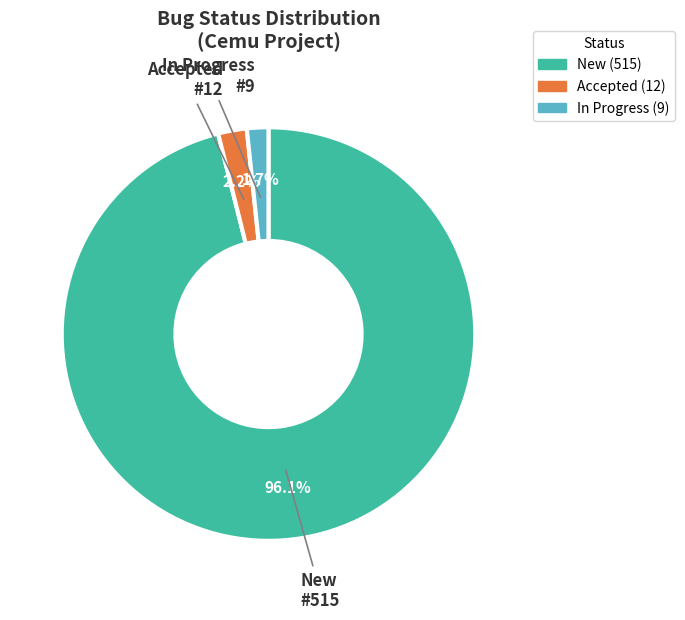

Count the number of slices in the pie.

3